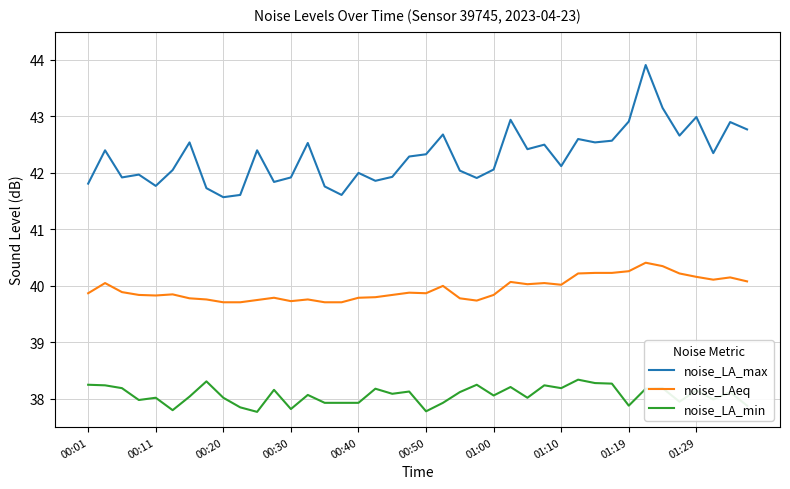

List the series in order of their overall mean, lowest first.

noise_LA_min, noise_LAeq, noise_LA_max